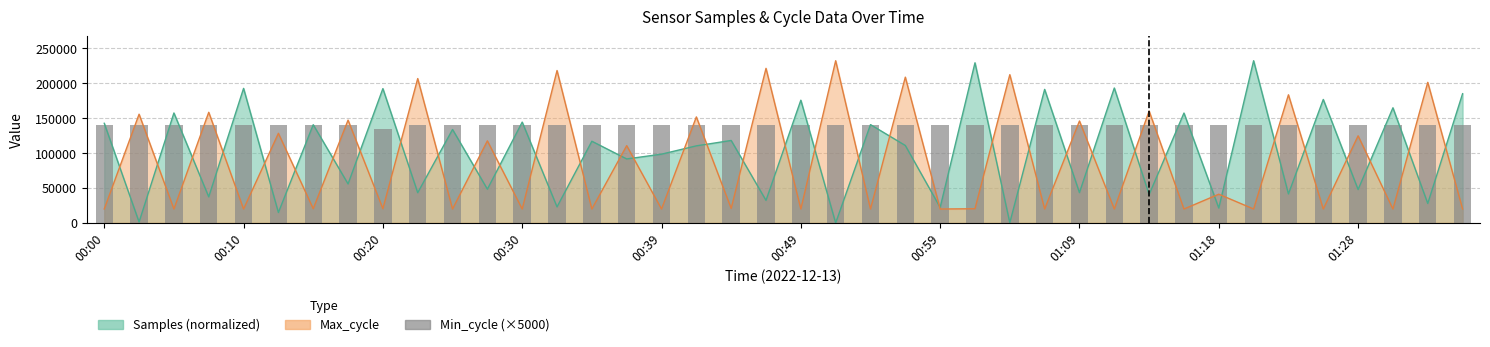

What is the approximate value at 26, to the nearest 10?

140000